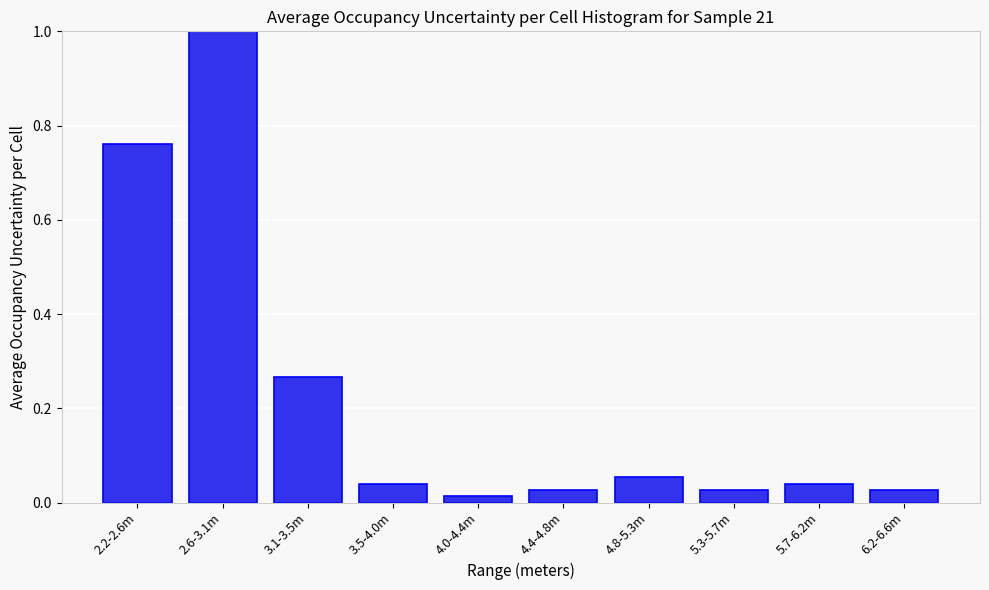

What is the maximum value shown in the chart?

1.0